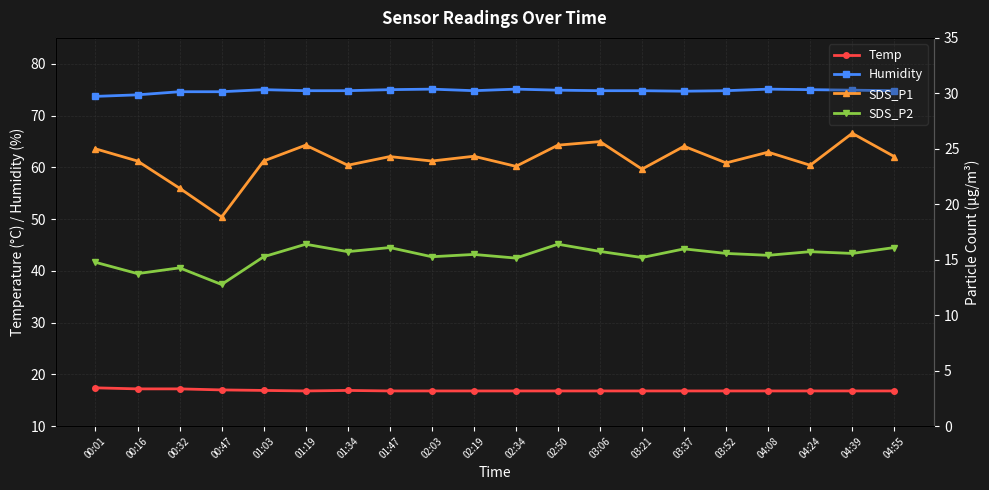

Is the value of SDS_P2 at 04:55 greater than the value of Humidity at 00:16?

No